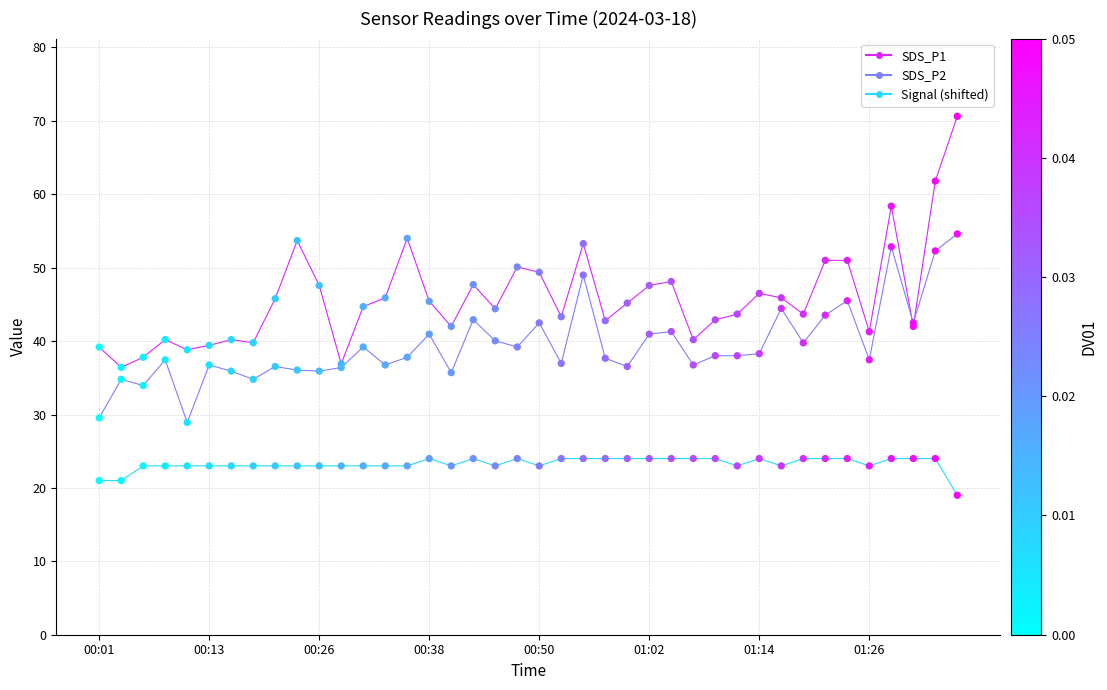

True or false: SDS_P1 and Signal (shifted) cross at least once.

False